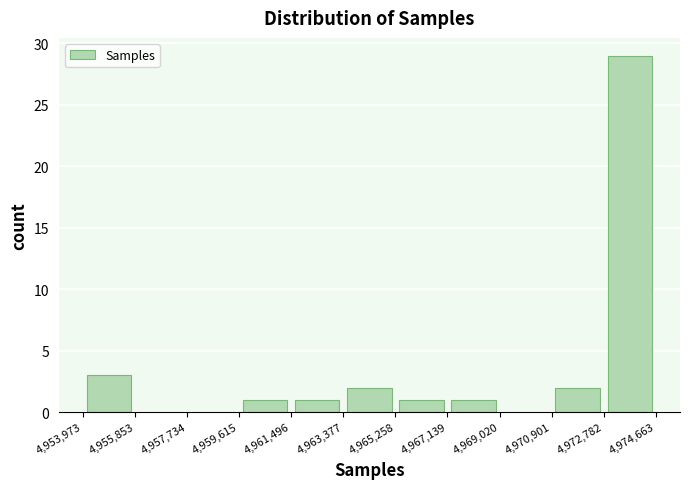

Reading left to right, list every bar in this chart as the range it spans on the x-axis followed by its height. The values are not printed on the chart, so give them approximately, as read against the axis.

4,953,973 to 4,955,853: 3
4,955,853 to 4,957,734: 0
4,957,734 to 4,959,615: 0
4,959,615 to 4,961,496: 1
4,961,496 to 4,963,377: 1
4,963,377 to 4,965,258: 2
4,965,258 to 4,967,139: 1
4,967,139 to 4,969,020: 1
4,969,020 to 4,970,901: 0
4,970,901 to 4,972,782: 2
4,972,782 to 4,974,663: 29